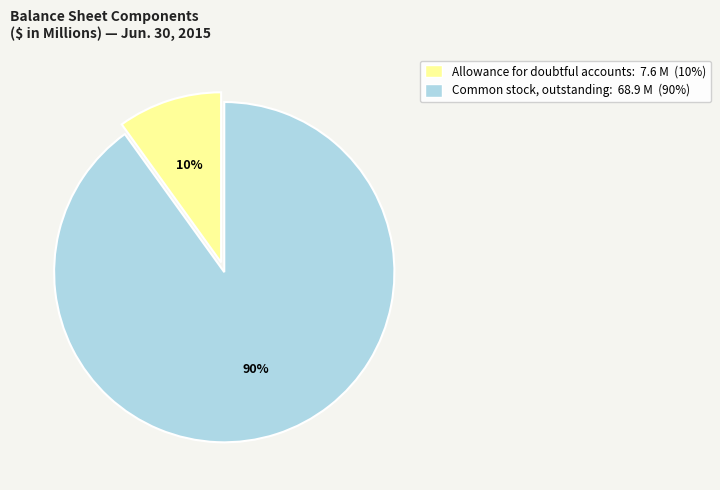

Which category has the smallest portion of the pie?

Allowance for doubtful accounts